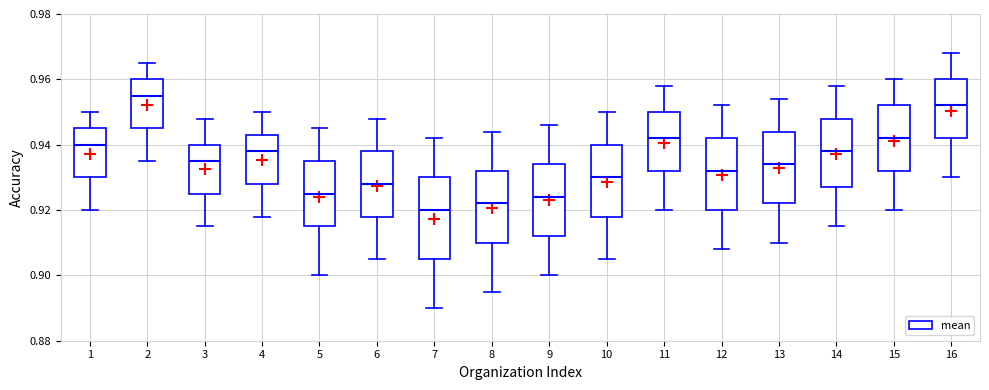

Which box has the highest median line?

2